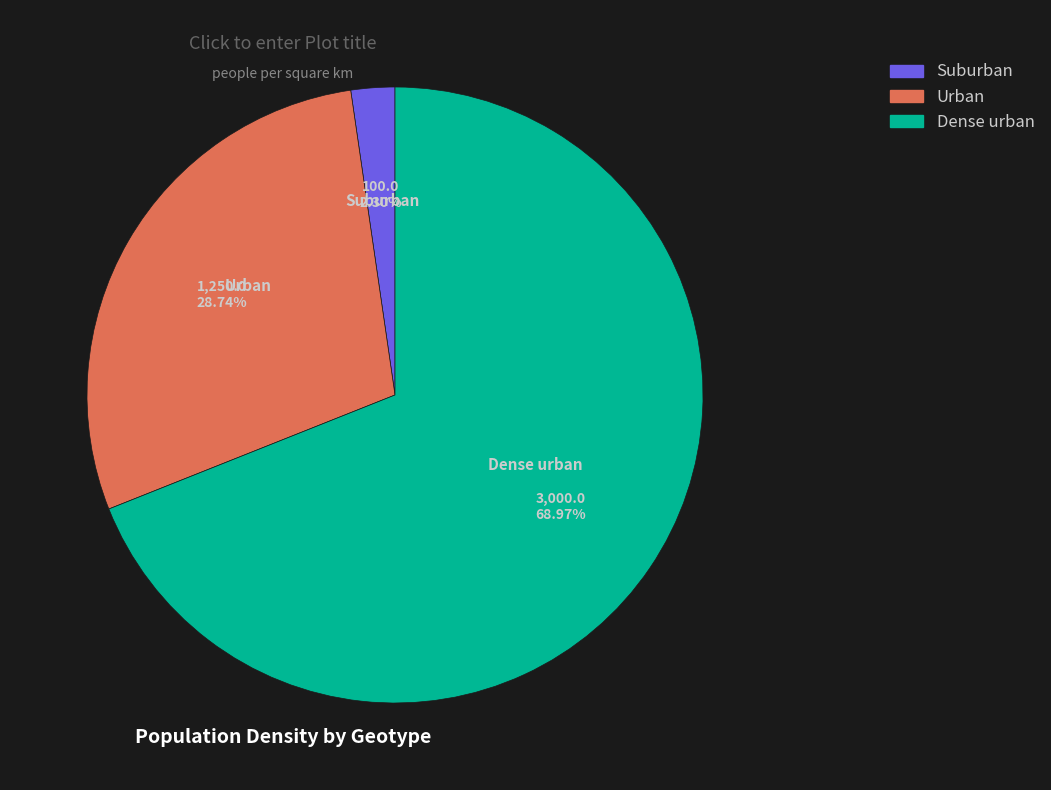

True or false: Dense urban accounts for 69% of the total.

True